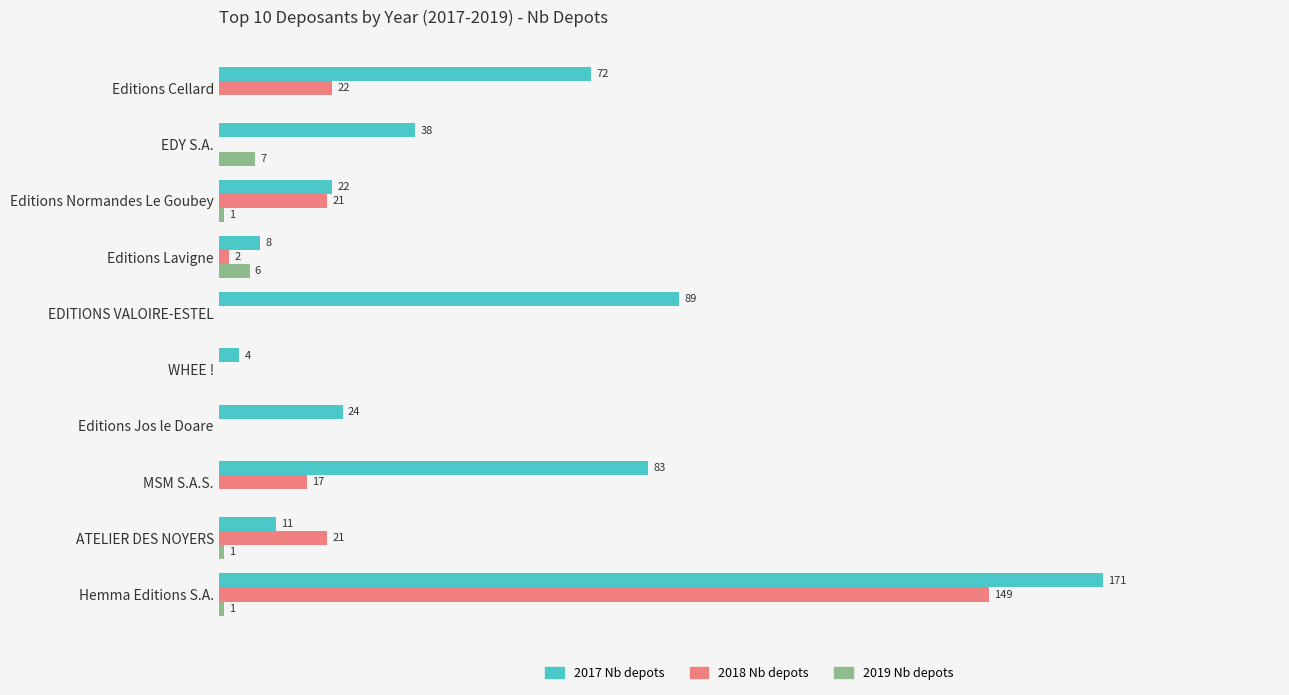

Which series has the largest total across all categories?

2017 Nb depots